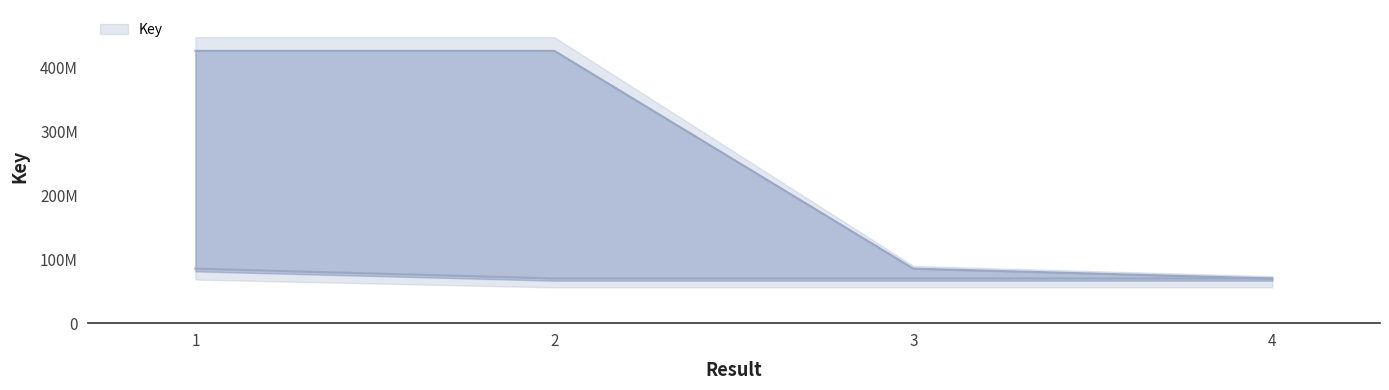

What is the sum of the Key values at 2 and 1?

853628028